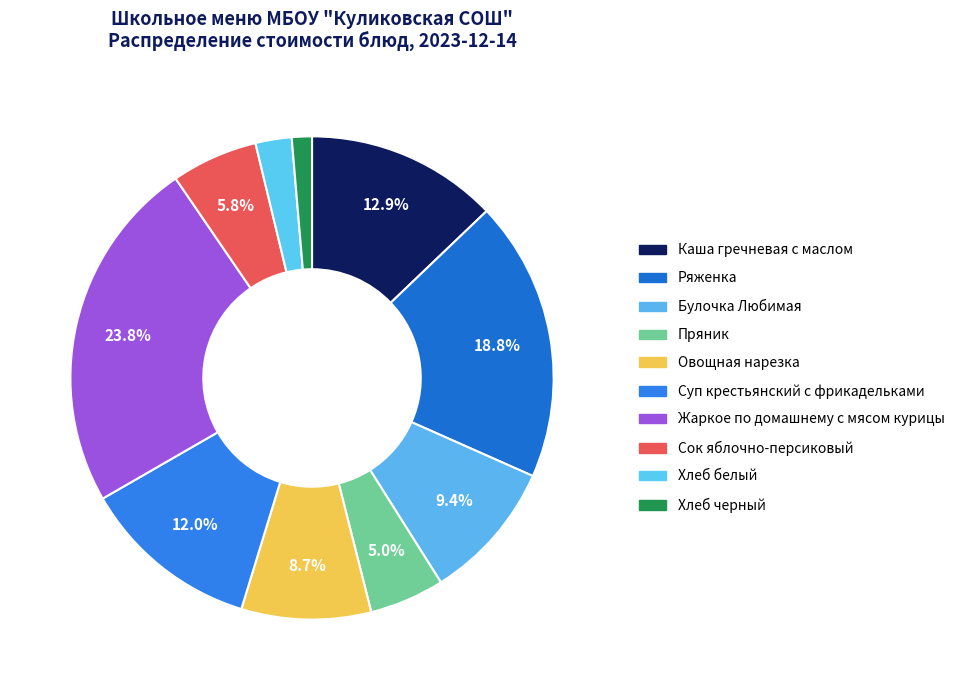

How many slices are in this pie chart?

10